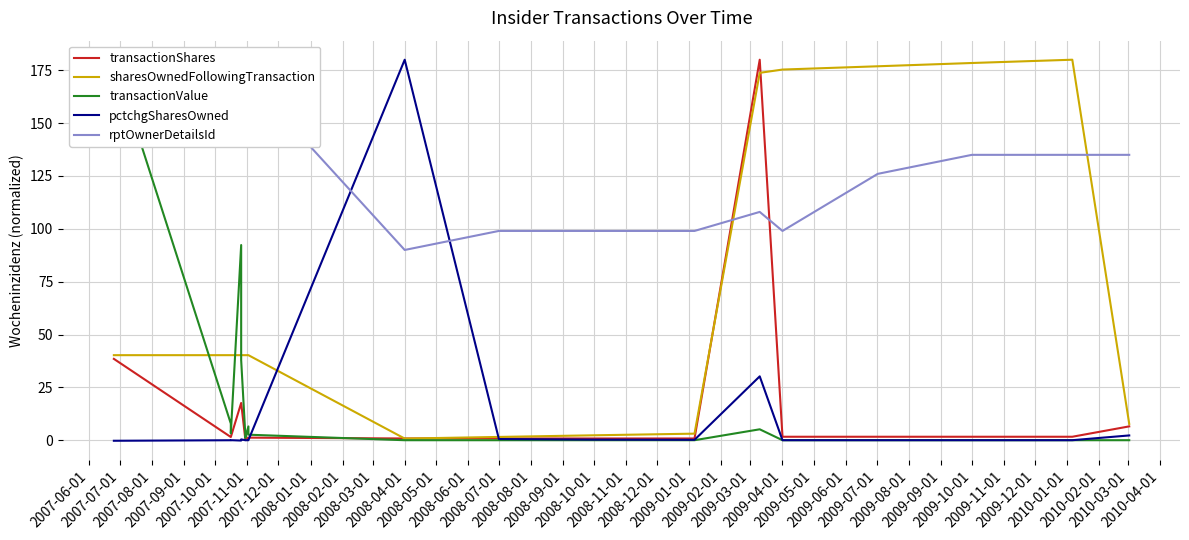

Is the value of sharesOwnedFollowingTransaction at 2008-02-01 greater than the value of pctchgSharesOwned at 2007-07-01?

Yes